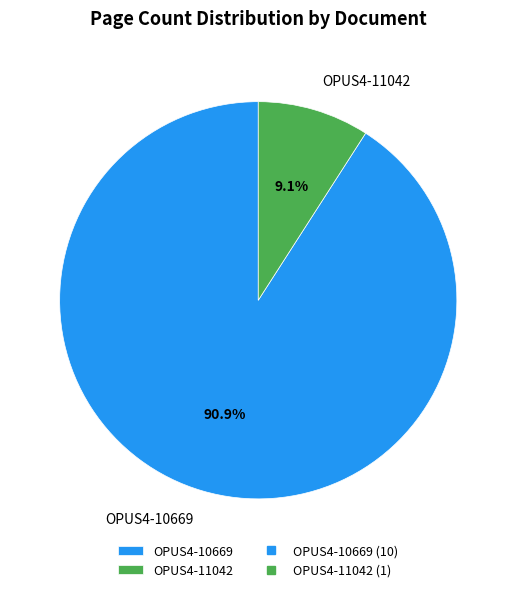

Which slice is the smallest?

OPUS4-11042